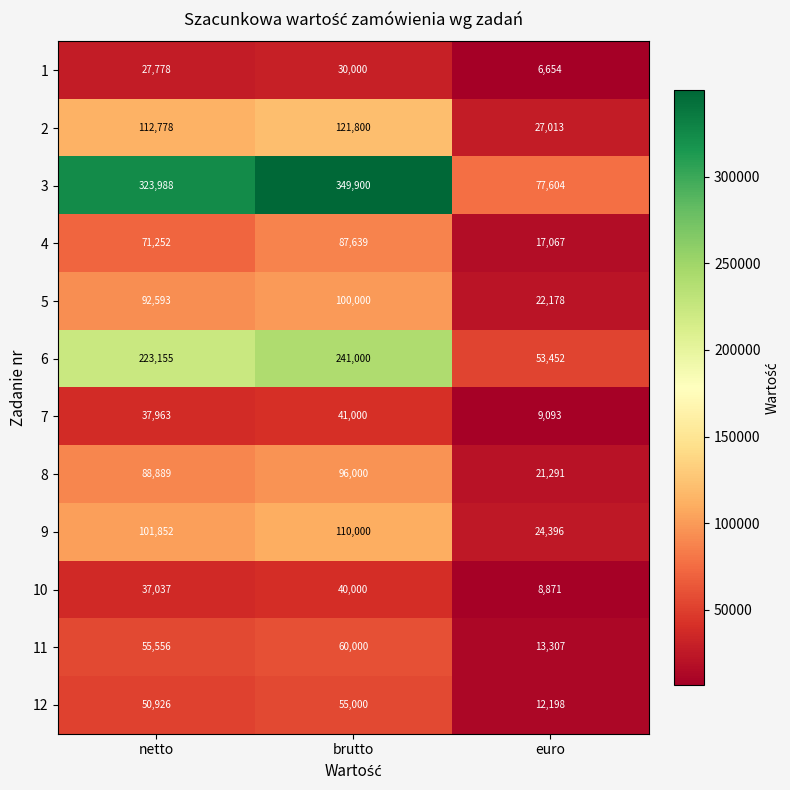

True or false: 8 has a value of 21291 at euro.

True